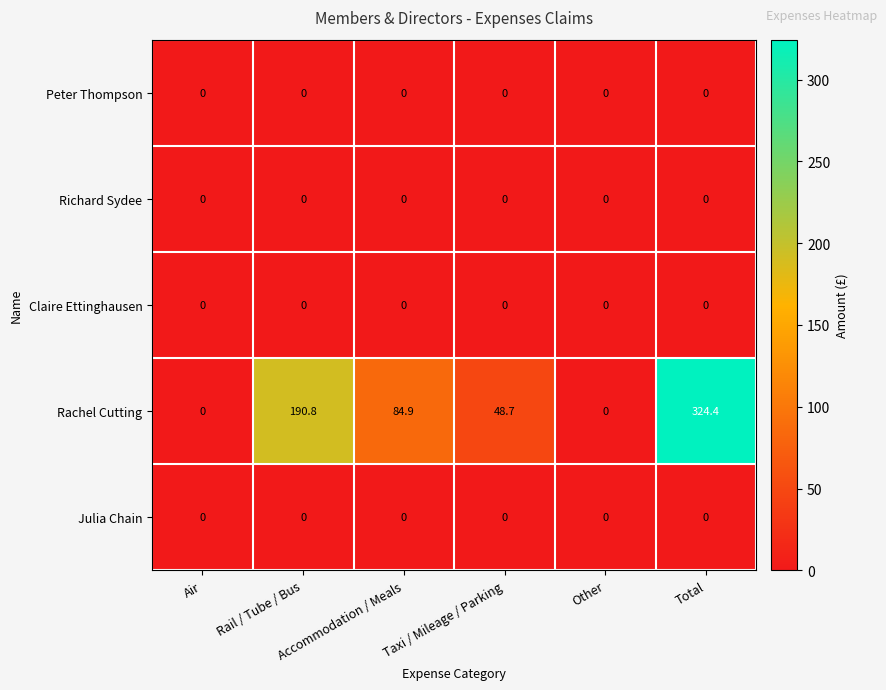

Which series changed the most between Taxi / Mileage / Parking and Total?

Rachel Cutting